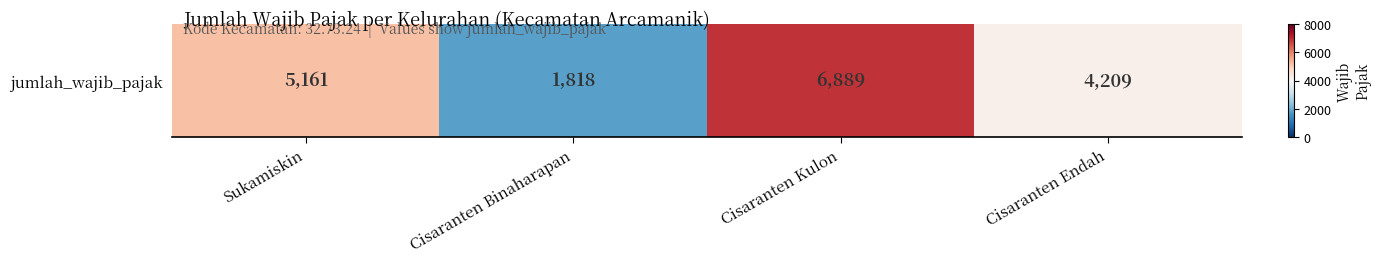

At which label is the value closest to 0?

Cisaranten Endah